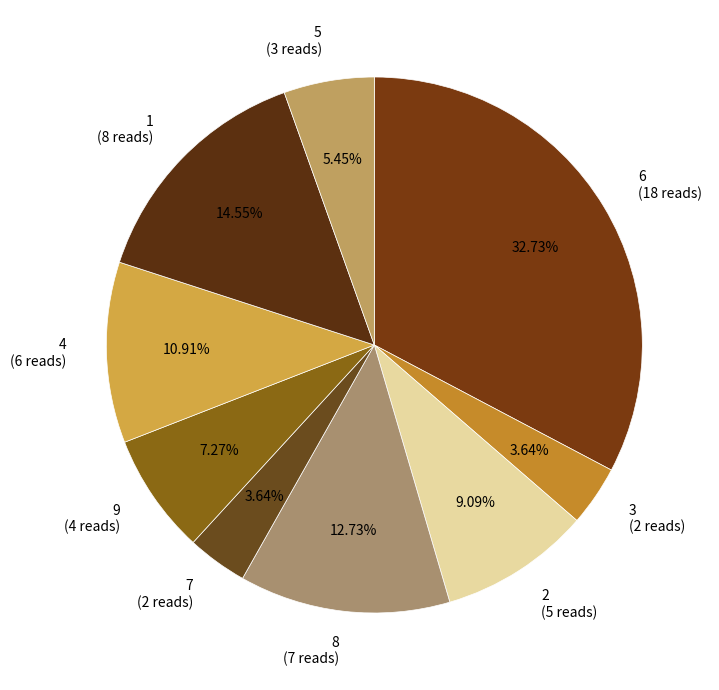

What is the largest slice in the pie chart?

6 (18 reads)